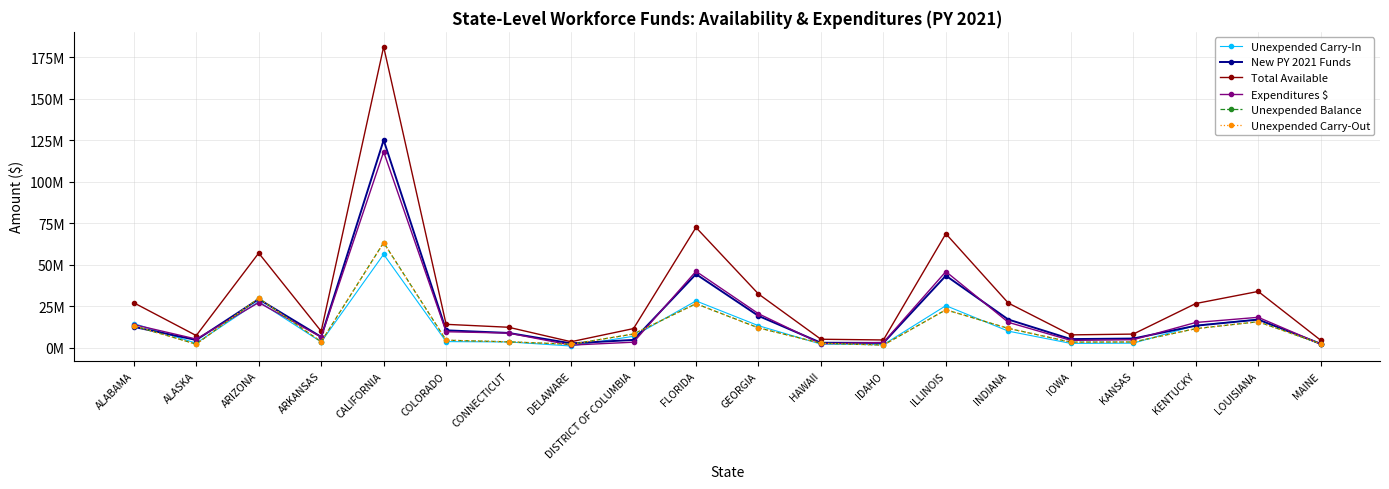

Which has a higher value, COLORADO or DISTRICT OF COLUMBIA?

DISTRICT OF COLUMBIA